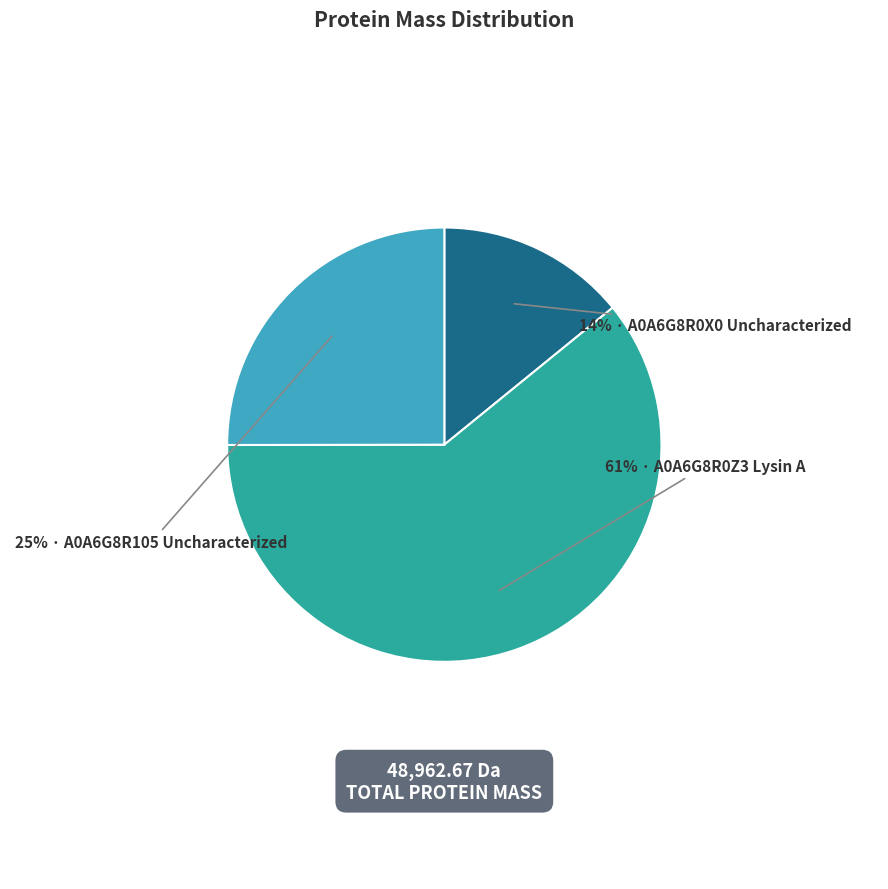

To the nearest percent, what is the average slice percentage?

33%